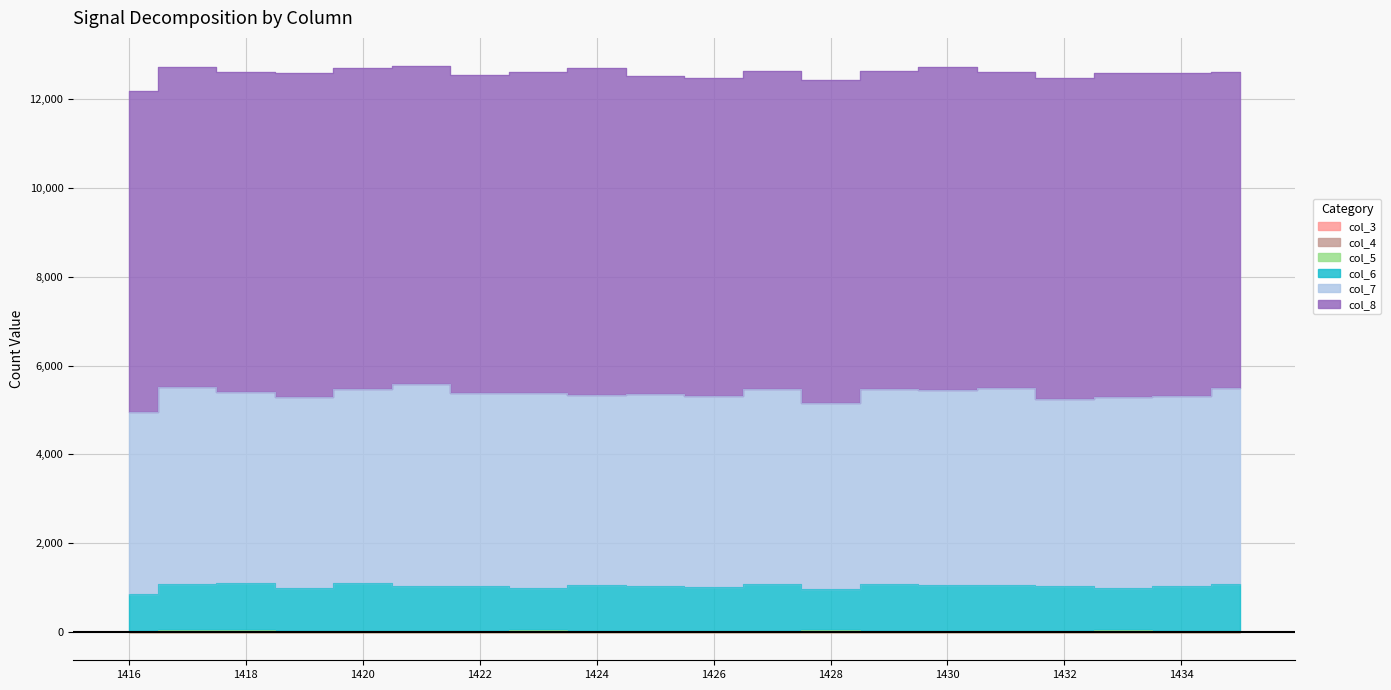

At how many categories does at least one series exceed 6145?

20